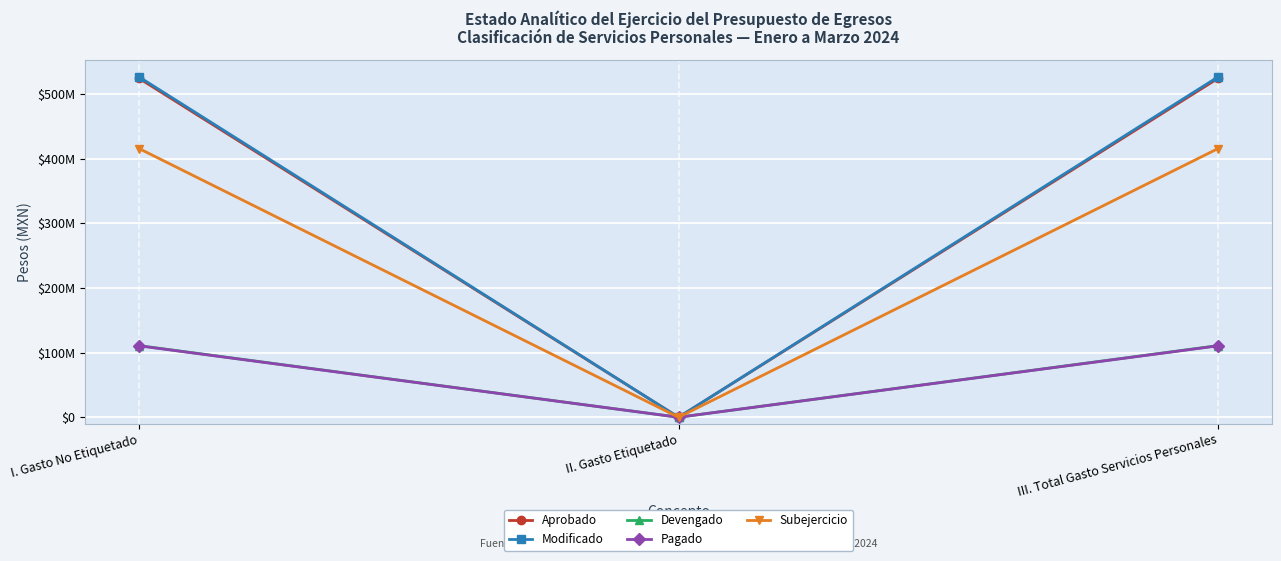

Between I. Gasto No Etiquetado and II. Gasto Etiquetado, which is larger?

I. Gasto No Etiquetado